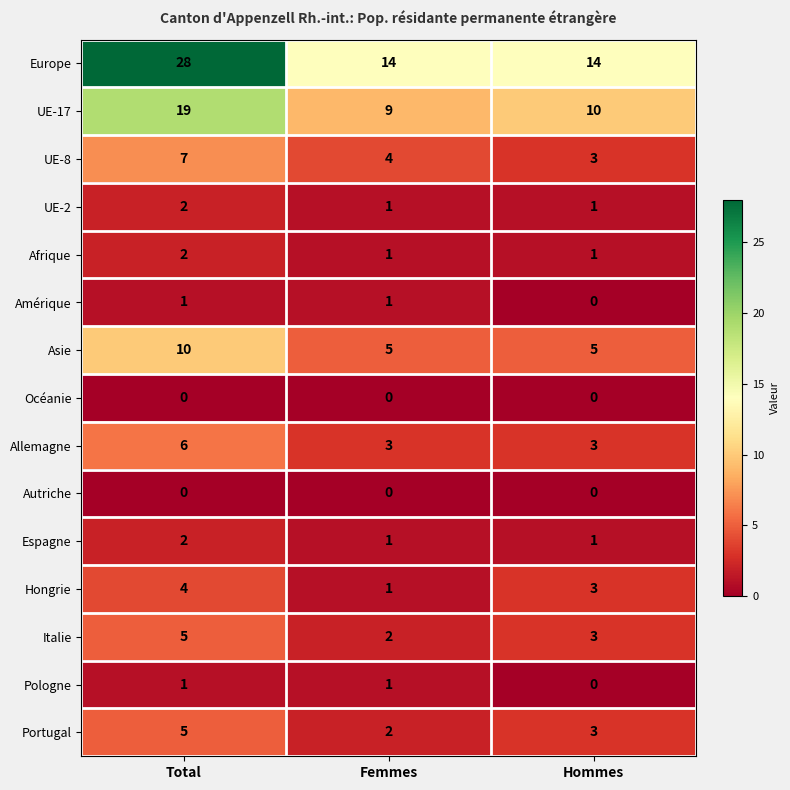

At which label does Portugal first exceed 3?

Total